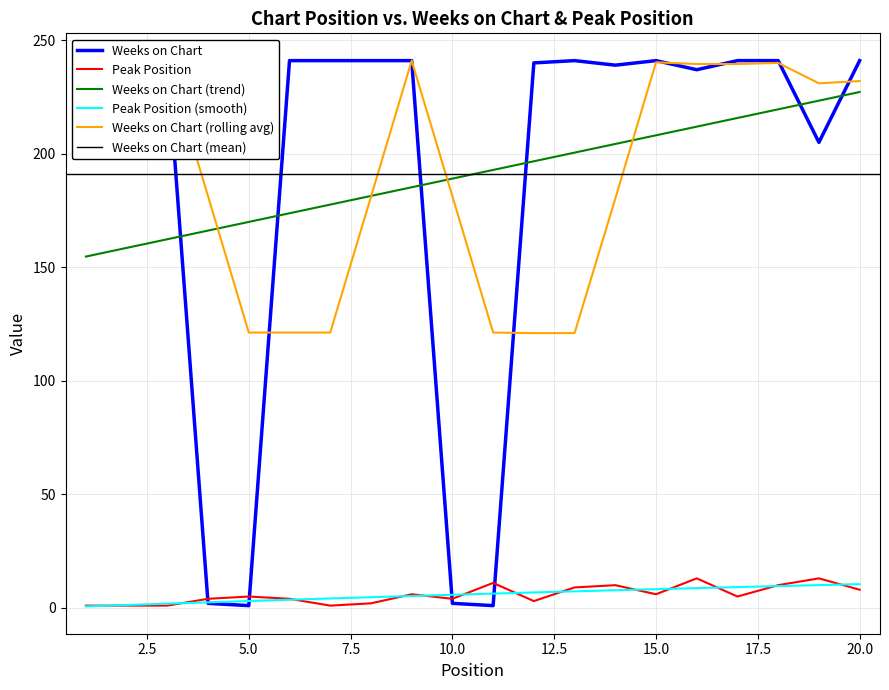

True or false: Weeks on Chart has a value of 389 at 2.

False